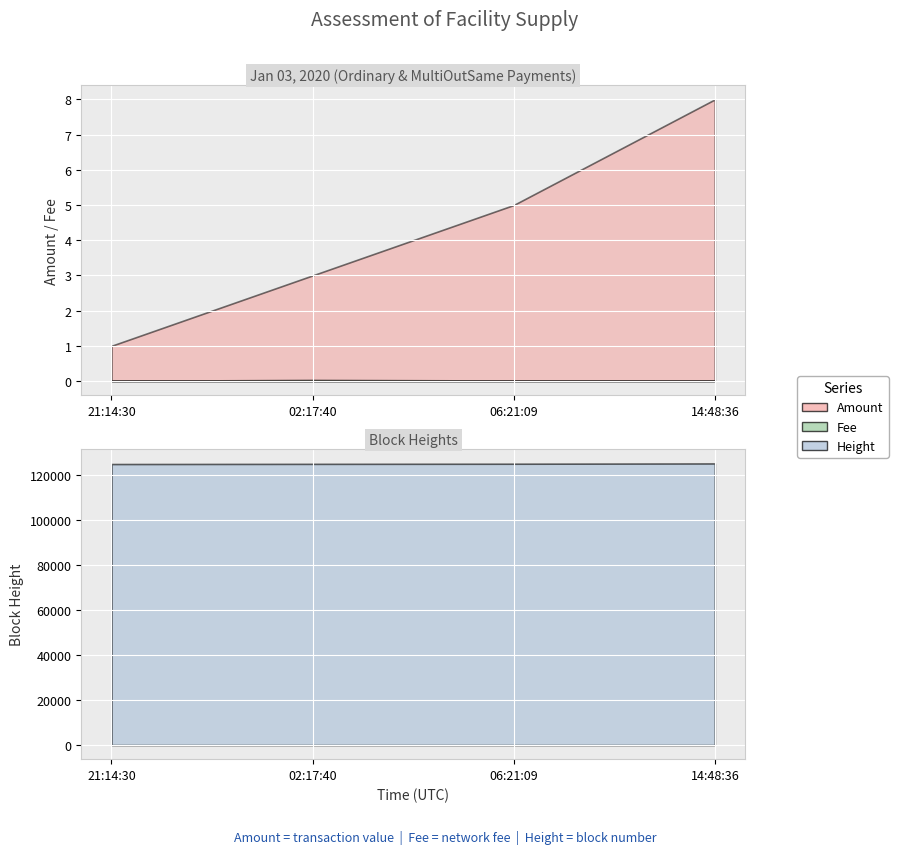

What is the label of the 4th point from the right?

2020-01-02 21:14:30